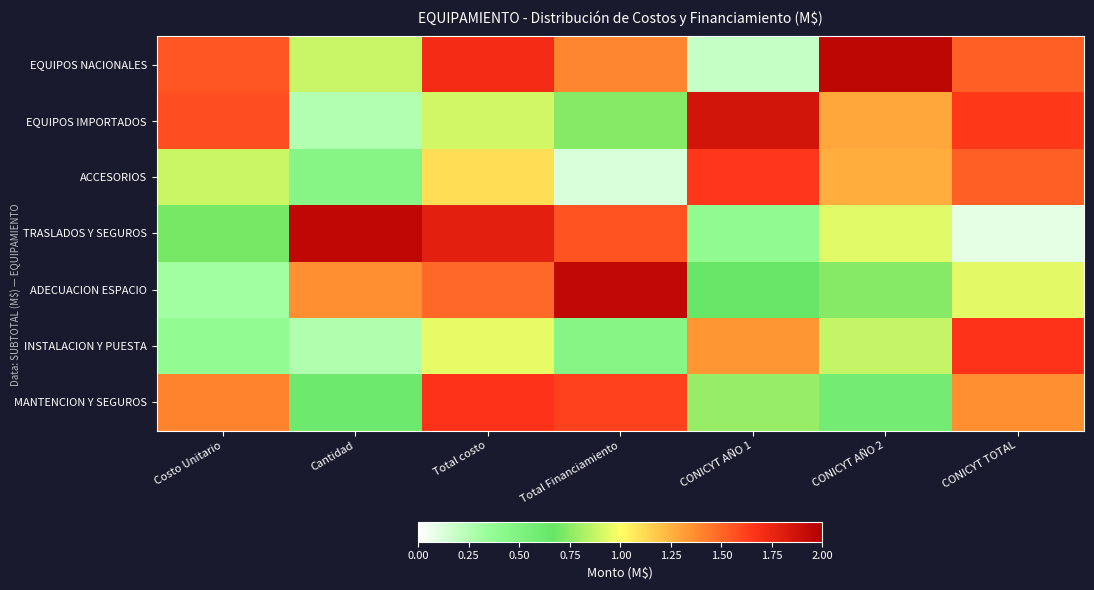

Reading left to right, extract all data points from this chart.

EQUIPOS NACIONALES: Costo Unitario=1.5	Cantidad=0.9	Total costo=1.7	Total Financiamiento=1.4	CONICYT AÑO 1=0.2	CONICYT AÑO 2=2.0	CONICYT TOTAL=1.5
EQUIPOS IMPORTADOS: Costo Unitario=1.6	Cantidad=0.3	Total costo=0.9	Total Financiamiento=0.7	CONICYT AÑO 1=1.9	CONICYT AÑO 2=1.3	CONICYT TOTAL=1.6
ACCESORIOS: Costo Unitario=0.9	Cantidad=0.5	Total costo=1.1	Total Financiamiento=0.1	CONICYT AÑO 1=1.7	CONICYT AÑO 2=1.3	CONICYT TOTAL=1.5
TRASLADOS Y SEGUROS: Costo Unitario=0.7	Cantidad=1.9	Total costo=1.8	Total Financiamiento=1.6	CONICYT AÑO 1=0.4	CONICYT AÑO 2=0.9	CONICYT TOTAL=0.1
ADECUACION ESPACIO: Costo Unitario=0.3	Cantidad=1.4	Total costo=1.5	Total Financiamiento=1.9	CONICYT AÑO 1=0.7	CONICYT AÑO 2=0.7	CONICYT TOTAL=0.9
INSTALACION Y PUESTA: Costo Unitario=0.4	Cantidad=0.3	Total costo=1.0	Total Financiamiento=0.5	CONICYT AÑO 1=1.3	CONICYT AÑO 2=0.9	CONICYT TOTAL=1.7
MANTENCION Y SEGUROS: Costo Unitario=1.4	Cantidad=0.6	Total costo=1.7	Total Financiamiento=1.6	CONICYT AÑO 1=0.8	CONICYT AÑO 2=0.6	CONICYT TOTAL=1.4